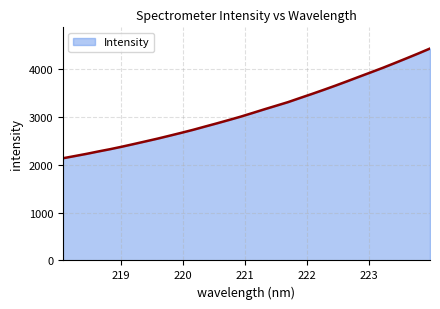

What is the difference between the maximum and minimum values?

2295.1